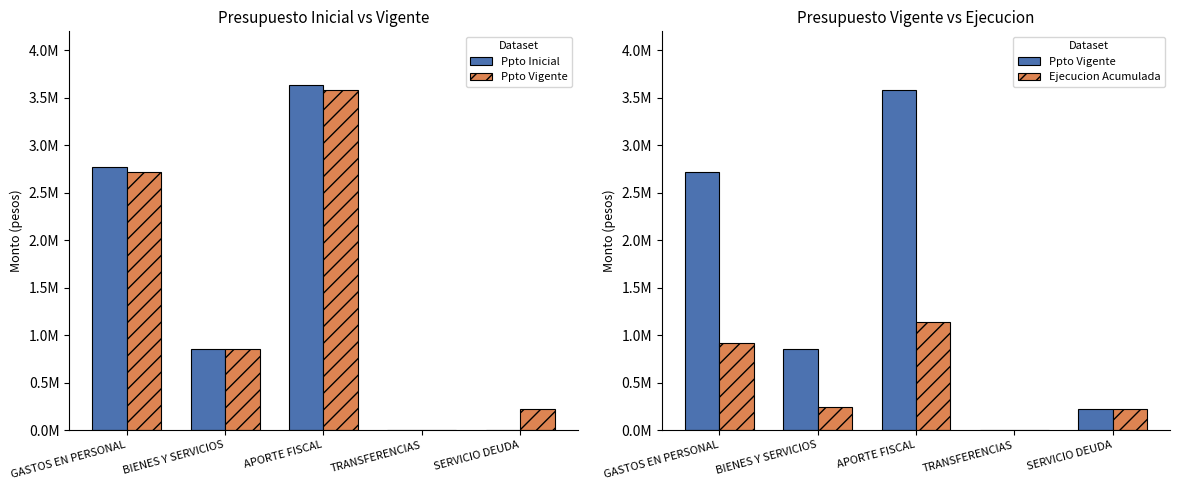

How many data points in Ppto Inicial are above 853591?

2